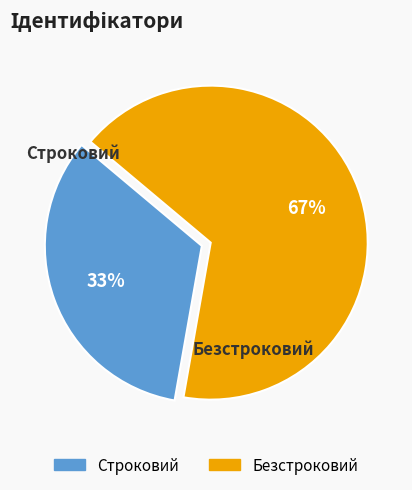

Approximately how many times larger is the value at Строковий compared to Безстроковий?

0.5